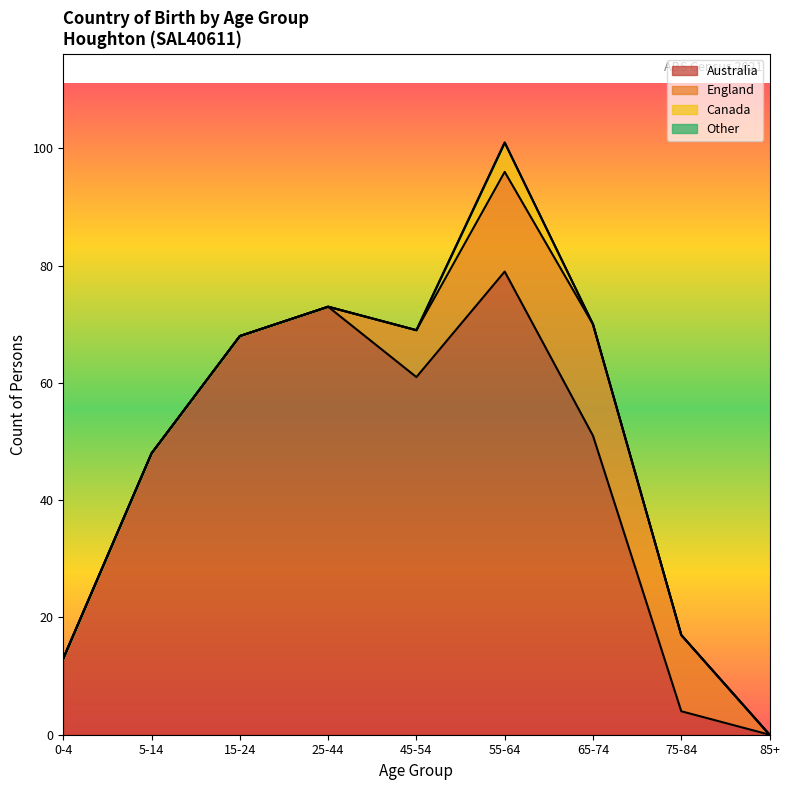

Between 45-54 and 65-74, which series saw the biggest shift?

England